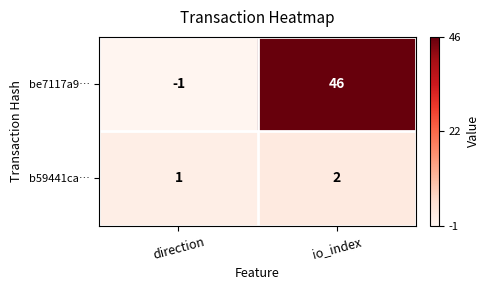

At which category does the chart reach its minimum across all series?

direction